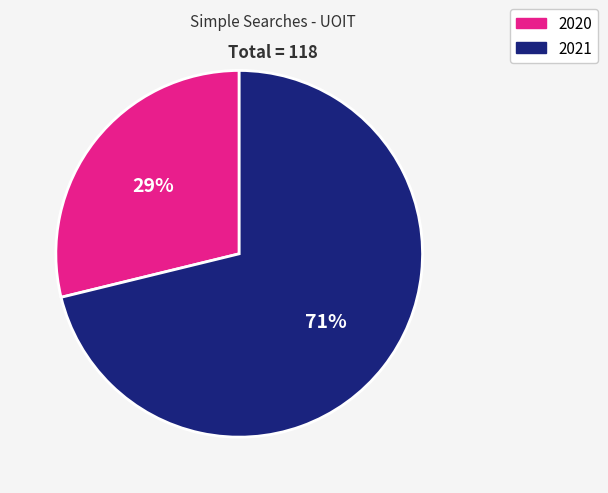

Does any single category account for the majority?

Yes